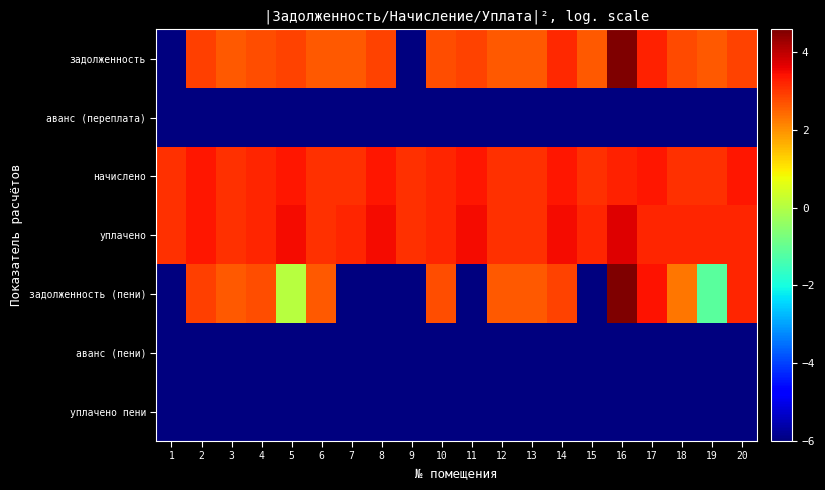

Rank the series by their maximum value, from highest to lowest.

задолженность, задолженность (пени), уплачено, начислено, аванс (переплата), аванс (пени), уплачено пени